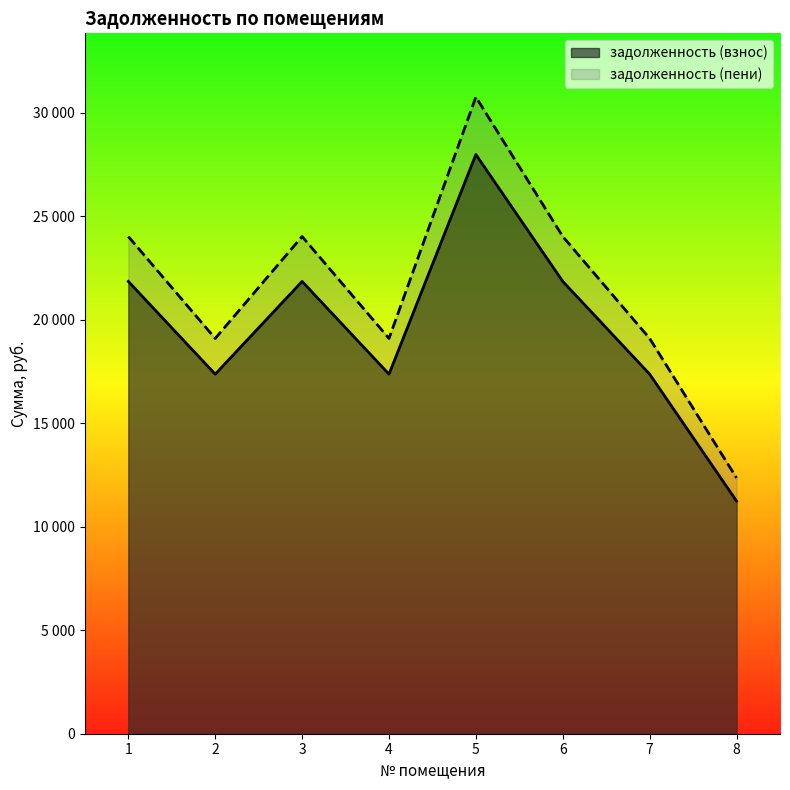

What is the smallest value displayed?

11236.3